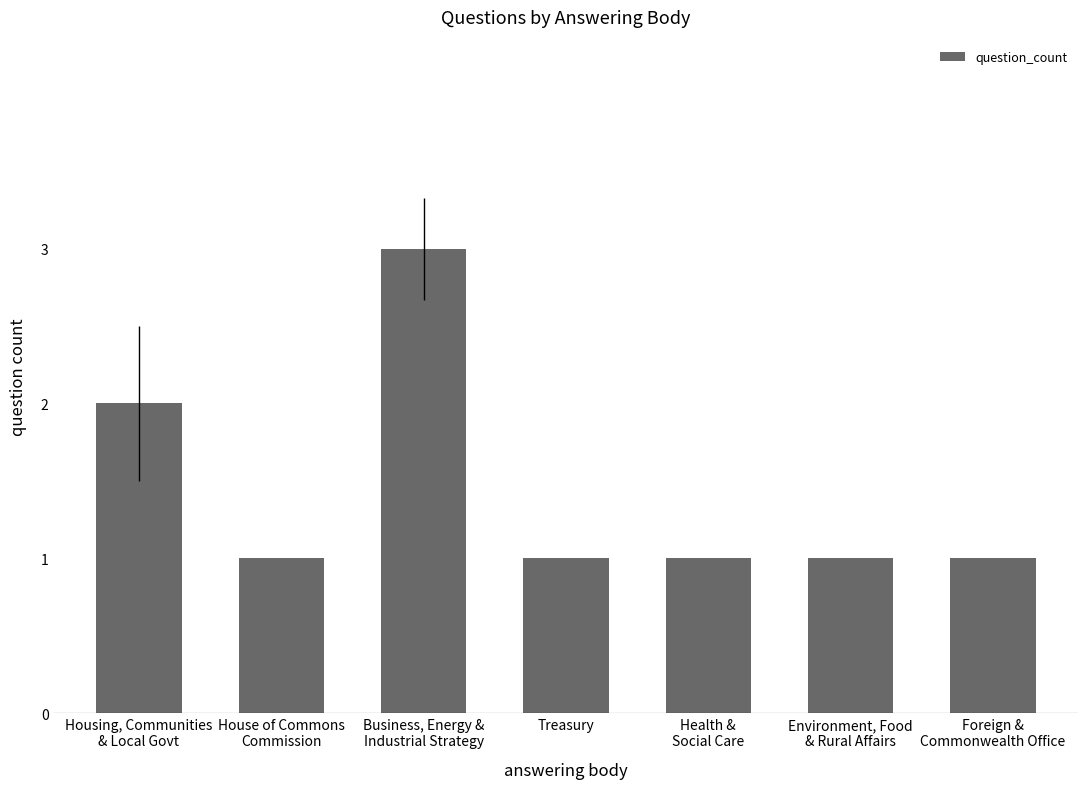

What is the label of the 4th bar from the right?

Treasury